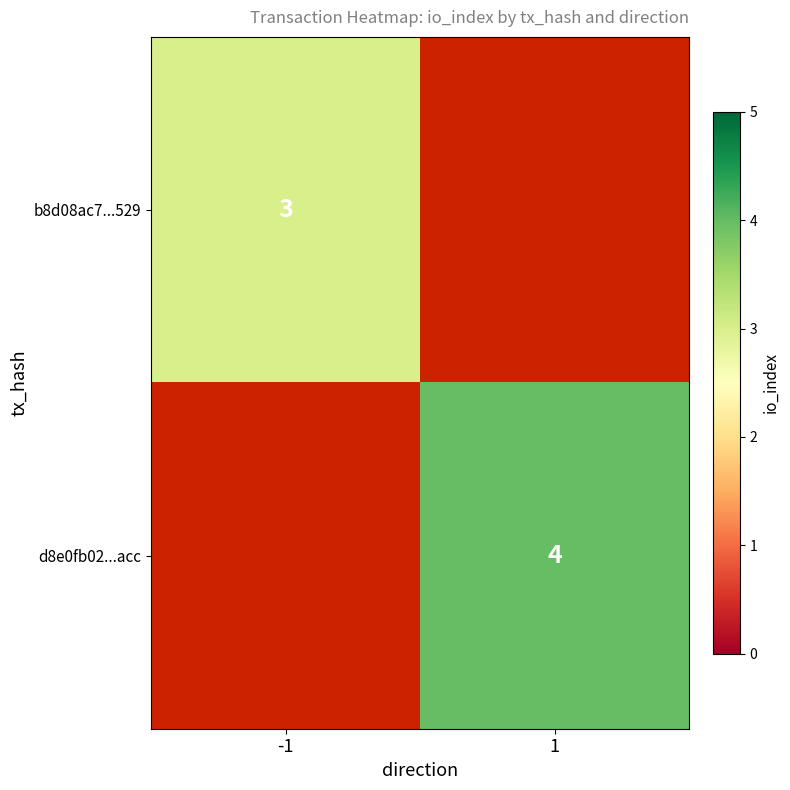

True or false: d8e0fb02...acc has a value of 5 at 1.

False